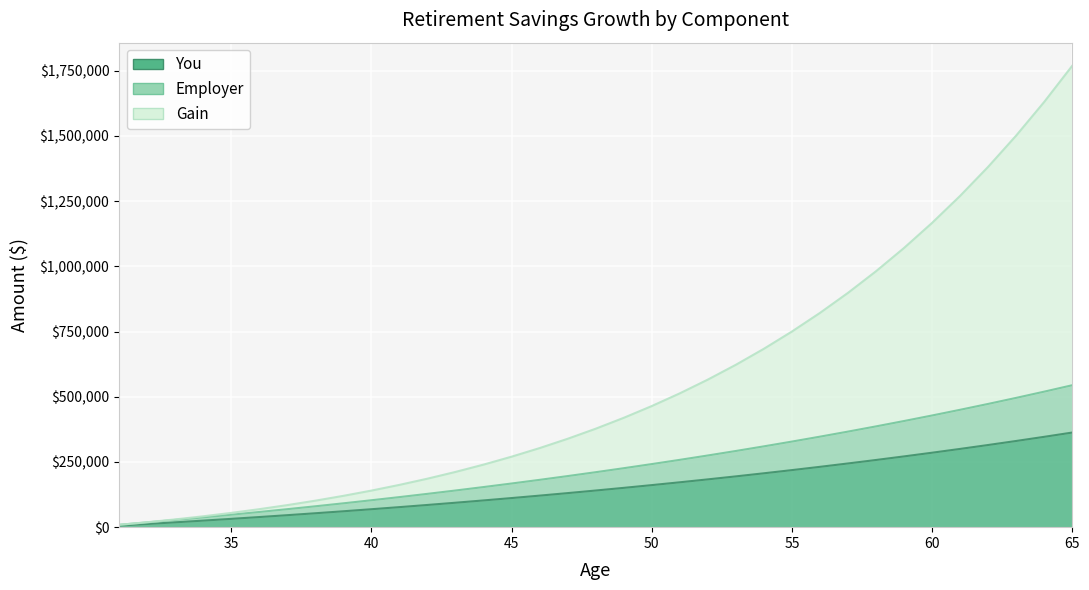

True or false: You has more than 1 points higher than both neighbors.

False